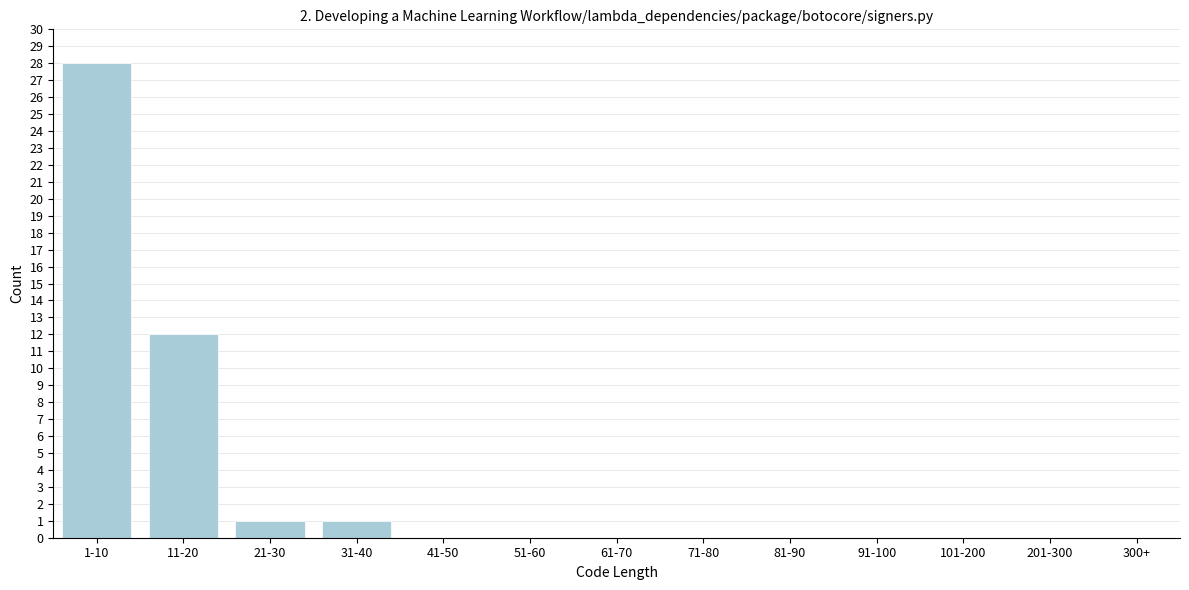

Reading right to left, extract all data points from this chart.

300+=0	201-300=0	101-200=0	91-100=0	81-90=0	71-80=0	61-70=0	51-60=0	41-50=0	31-40=1	21-30=1	11-20=12	1-10=28